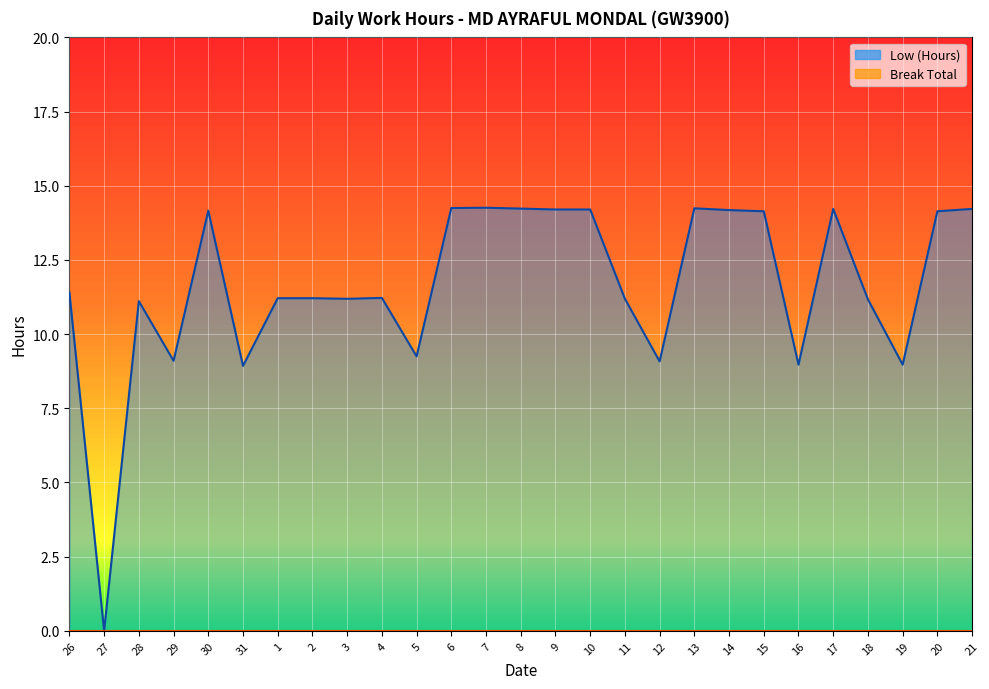

Rank the categories by Break Total value from lowest to highest.

26, 27, 28, 29, 30, 31, 1, 2, 3, 4, 5, 6, 7, 8, 9, 10, 11, 12, 13, 14, 15, 16, 17, 18, 19, 20, 21